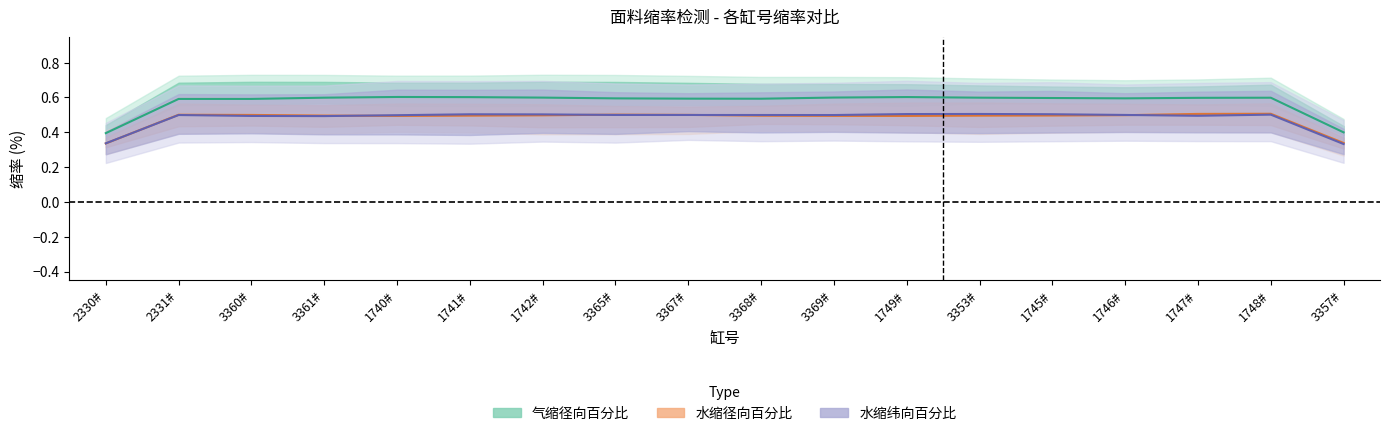

True or false: 水缩径向百分比 and 气缩径向百分比 cross at least once.

False